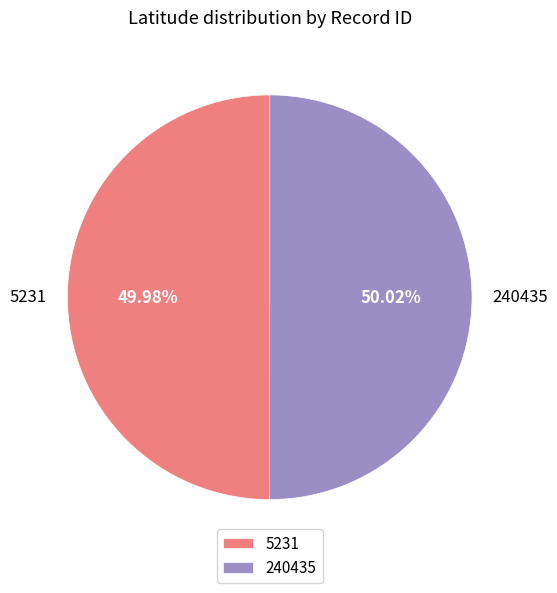

Is there any slice that represents more than half of the pie?

Yes